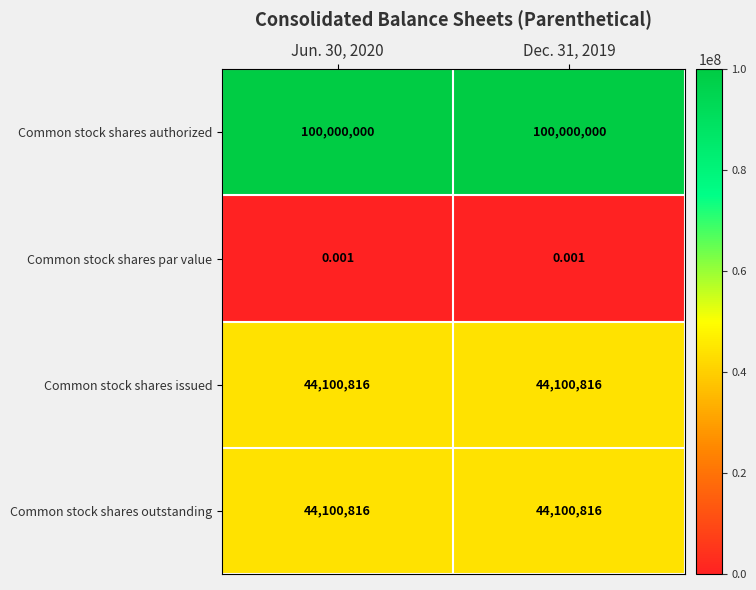

Is the value of Common stock shares par value at Jun. 30, 2020 greater than the value of Common stock shares issued at Dec. 31, 2019?

No